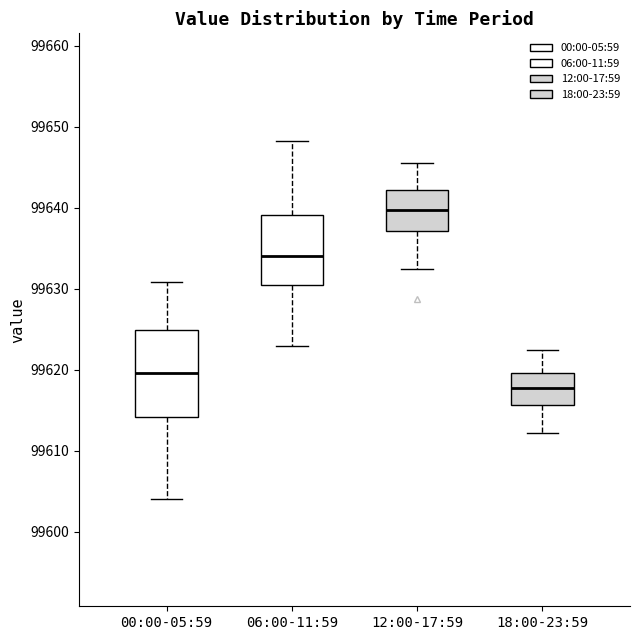

Reading left to right, read every box against the y-axis: the position of its median line, the range the box covers, and the ends of its whiskers. The values are not printed on the chart, so give them approximately, as read against the axis.

00:00-05:59: median 99620, box 99614 to 99625, whiskers 99604 to 99631
06:00-11:59: median 99634, box 99630 to 99639, whiskers 99623 to 99648
12:00-17:59: median 99640, box 99637 to 99642, whiskers 99633 to 99646
18:00-23:59: median 99618, box 99616 to 99620, whiskers 99612 to 99623